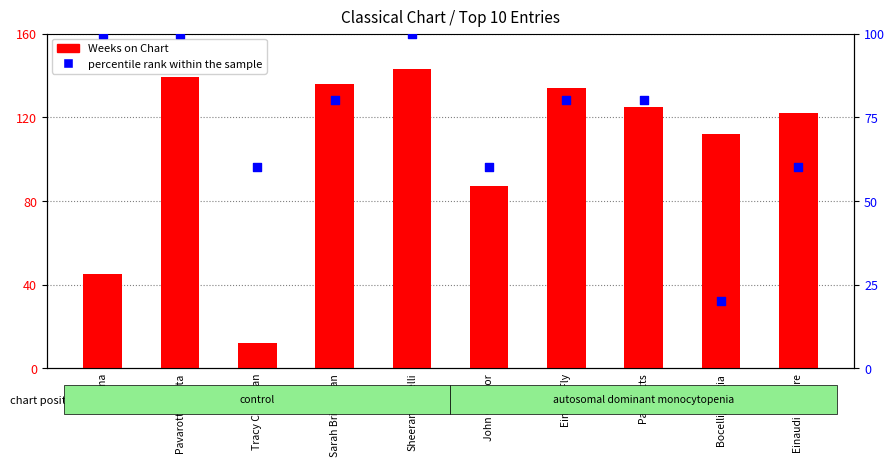

At how many categories does at least one series exceed 42?

10